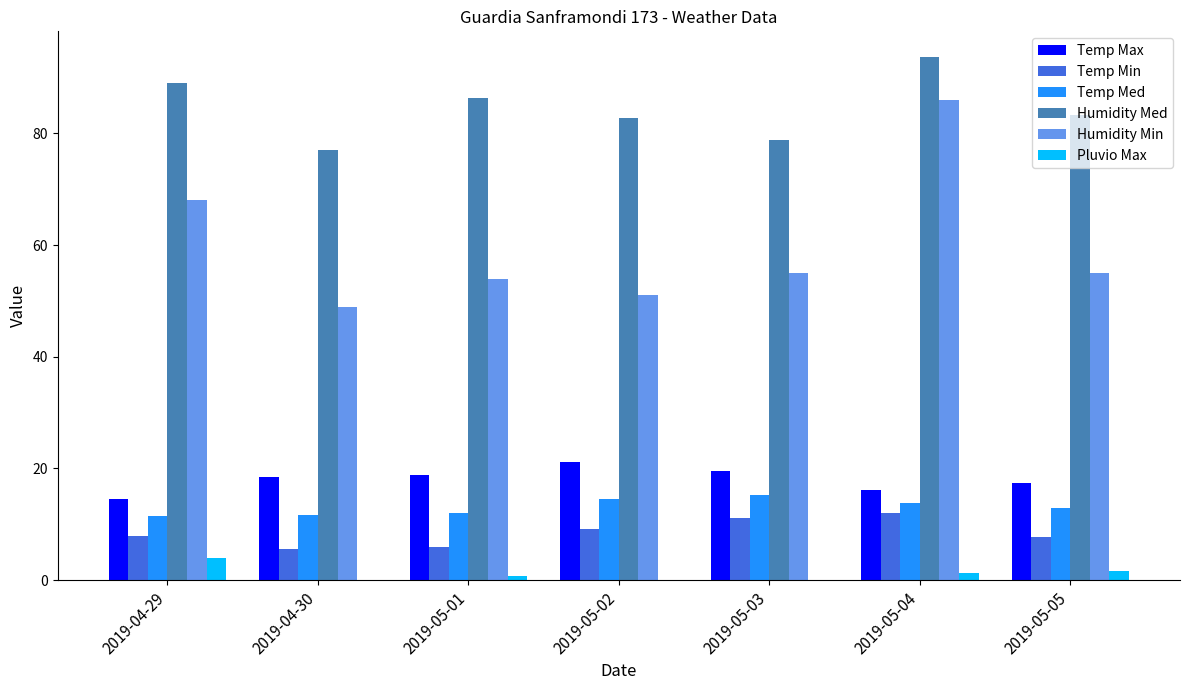

What is the total value across all series at 2019-05-02?

178.6